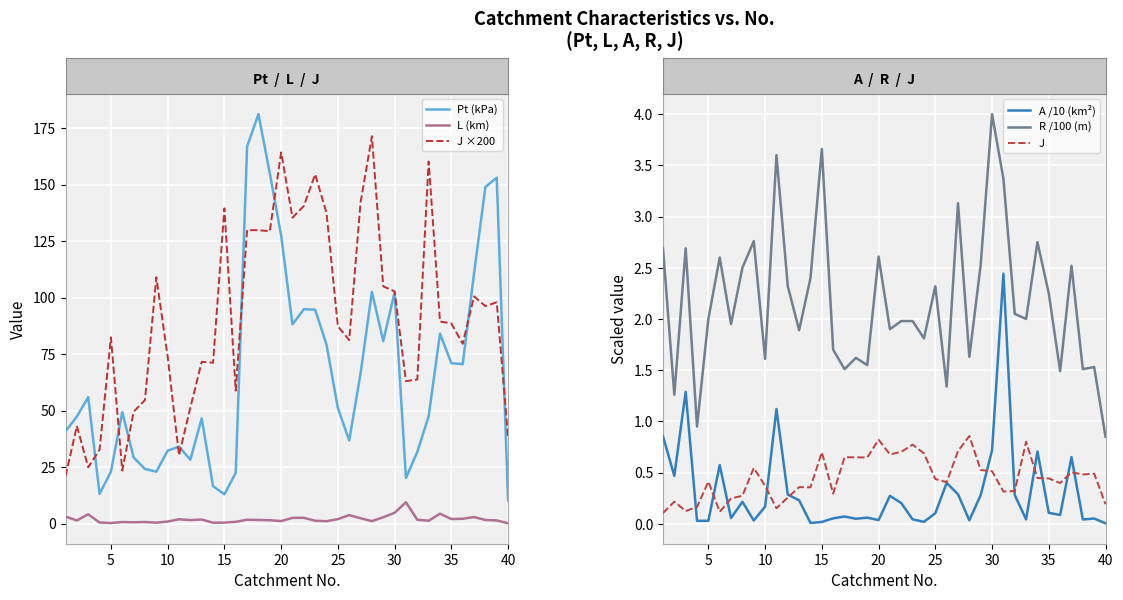

Reading left to right, extract all data points from this chart.

Pt (kPa): 40.9	47.4	56.0	13.2	23.0	49.4	29.3	24.2	23.0	32.3	34.1	28.3	46.6	16.6	13.0	22.5	166.9	181.2	155.1	127.6	88.2	94.9	94.7	79.2	51.2	36.8	66.5	102.6	80.8	102.4	20.2	31.8	47.5	84.1	71.0	70.6	110.7	149.0	153.1	10.3
L (km): 3.1	1.4	4.2	0.5	0.3	0.7	0.6	0.7	0.5	0.9	1.9	1.6	1.8	0.4	0.5	0.8	1.7	1.6	1.5	1.1	2.6	2.6	1.3	1.1	2.0	3.8	2.4	1.1	2.8	4.8	9.5	1.7	1.3	4.4	2.0	2.2	2.9	1.6	1.4	0.2
J ×200: 21.0	43.2	24.9	32.8	82.4	23.5	49.5	54.7	109.0	74.0	30.2	51.4	71.6	71.2	139.5	58.9	129.9	129.9	129.4	164.3	135.4	140.6	154.6	137.5	87.4	81.2	142.1	171.4	105.0	102.8	63.1	63.8	160.2	89.5	88.6	79.6	100.6	96.3	98.0	38.2
A /10 (km²): 0.9	0.5	1.3	0.0	0.0	0.6	0.1	0.2	0.0	0.2	1.1	0.3	0.2	0.0	0.0	0.1	0.1	0.0	0.1	0.0	0.3	0.2	0.0	0.0	0.1	0.4	0.3	0.0	0.3	0.7	2.4	0.3	0.0	0.7	0.1	0.1	0.7	0.0	0.1	0.0
R /100 (m): 2.7	1.3	2.7	0.9	2.0	2.6	1.9	2.5	2.8	1.6	3.6	2.3	1.9	2.4	3.7	1.7	1.5	1.6	1.6	2.6	1.9	2.0	2.0	1.8	2.3	1.3	3.1	1.6	2.5	4.0	3.4	2.0	2.0	2.8	2.2	1.5	2.5	1.5	1.5	0.8
J: 0.1	0.2	0.1	0.2	0.4	0.1	0.2	0.3	0.5	0.4	0.2	0.3	0.4	0.4	0.7	0.3	0.6	0.6	0.6	0.8	0.7	0.7	0.8	0.7	0.4	0.4	0.7	0.9	0.5	0.5	0.3	0.3	0.8	0.4	0.4	0.4	0.5	0.5	0.5	0.2